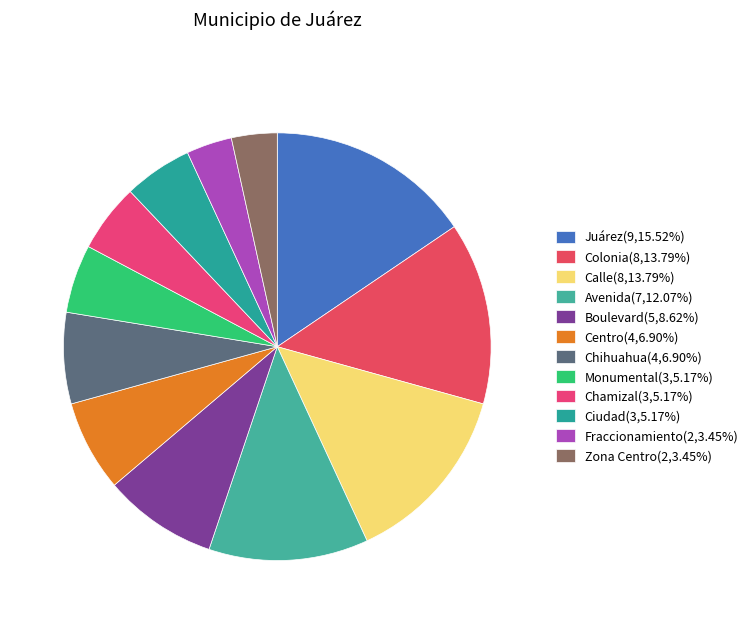

To the nearest percent, what portion does Colonia represent?

14%